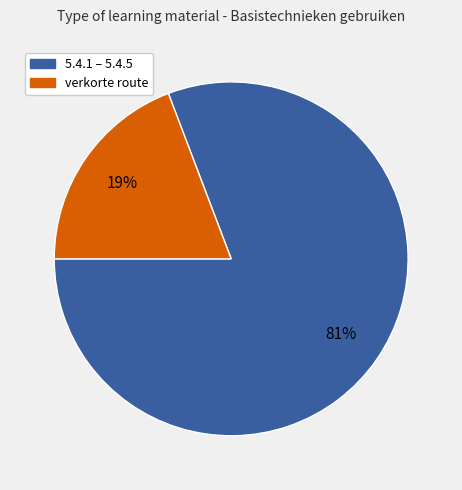

Is it true that 5.4.1 – 5.4.5 is 81% of the pie?

True